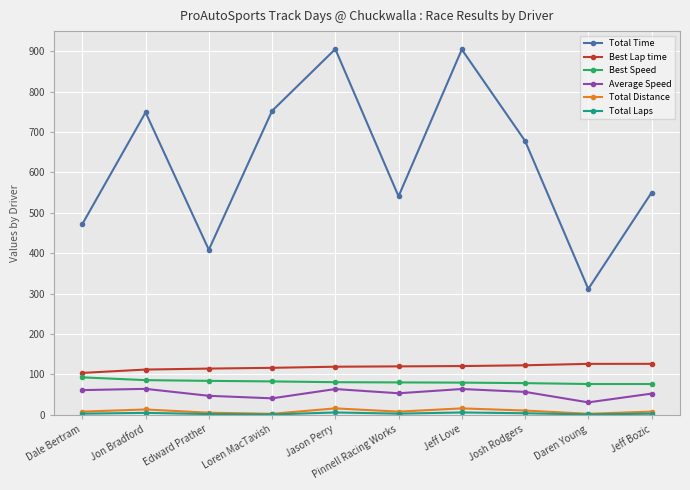

What is the highest value of the Total Time series?

905.5